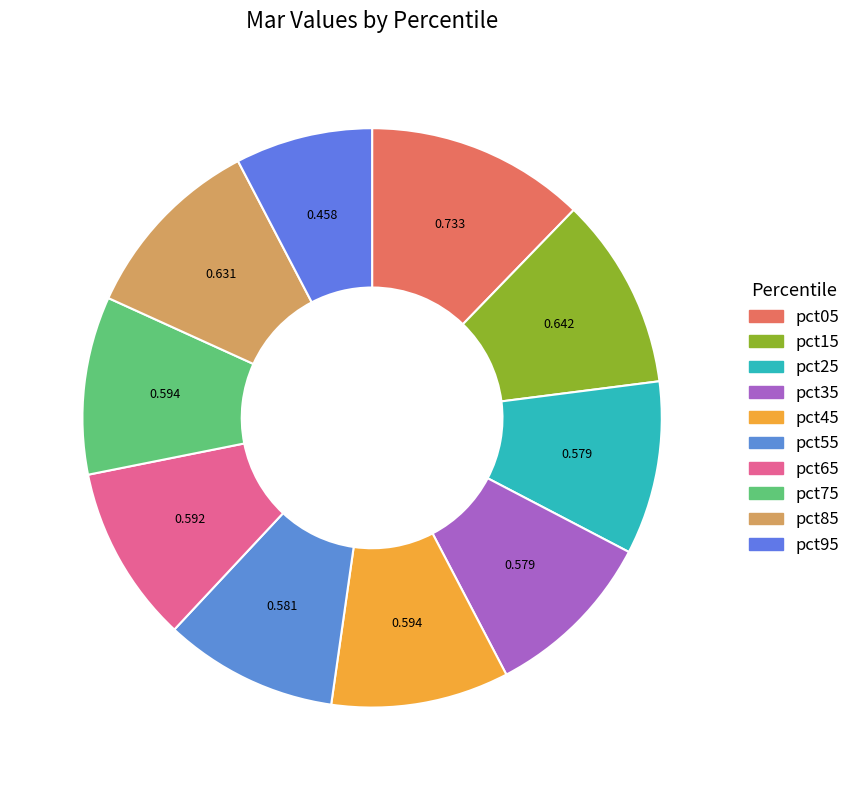

Is it true that pct85 is 21% of the pie?

False